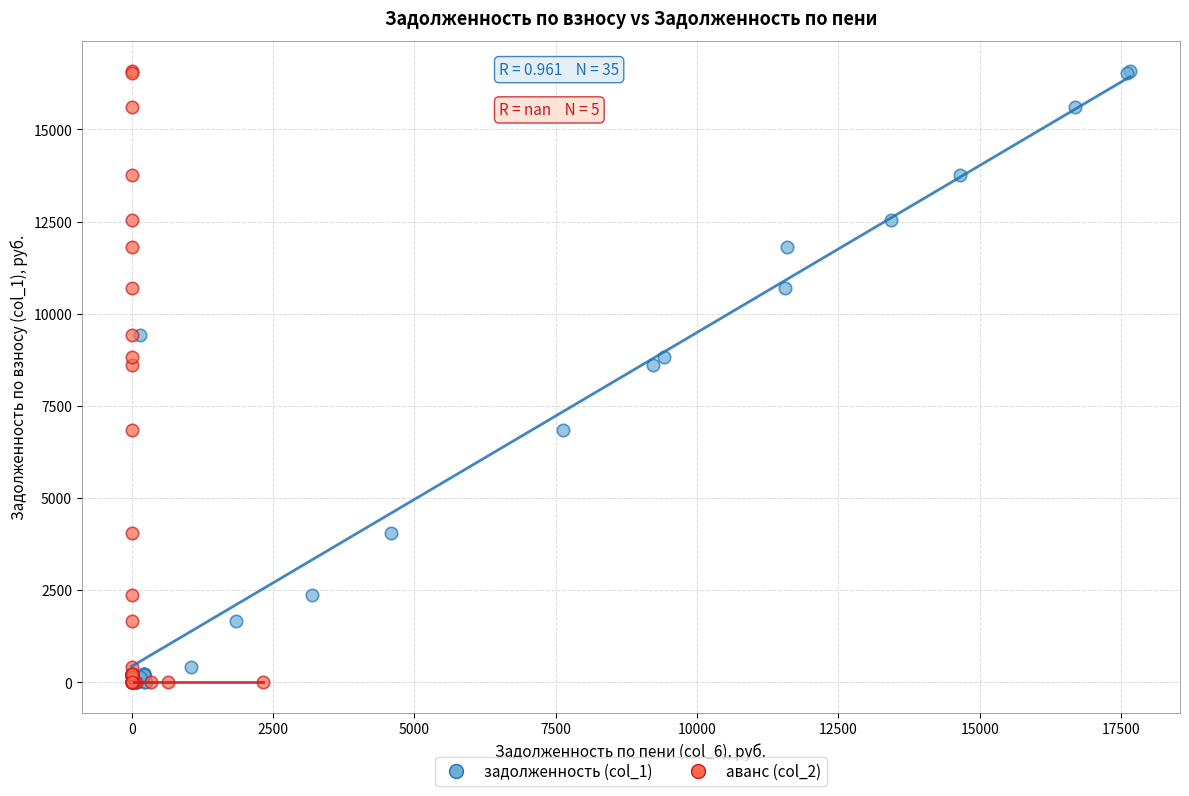

What are all the series names shown in the legend?

задолженность (col_1), аванс (col_2)